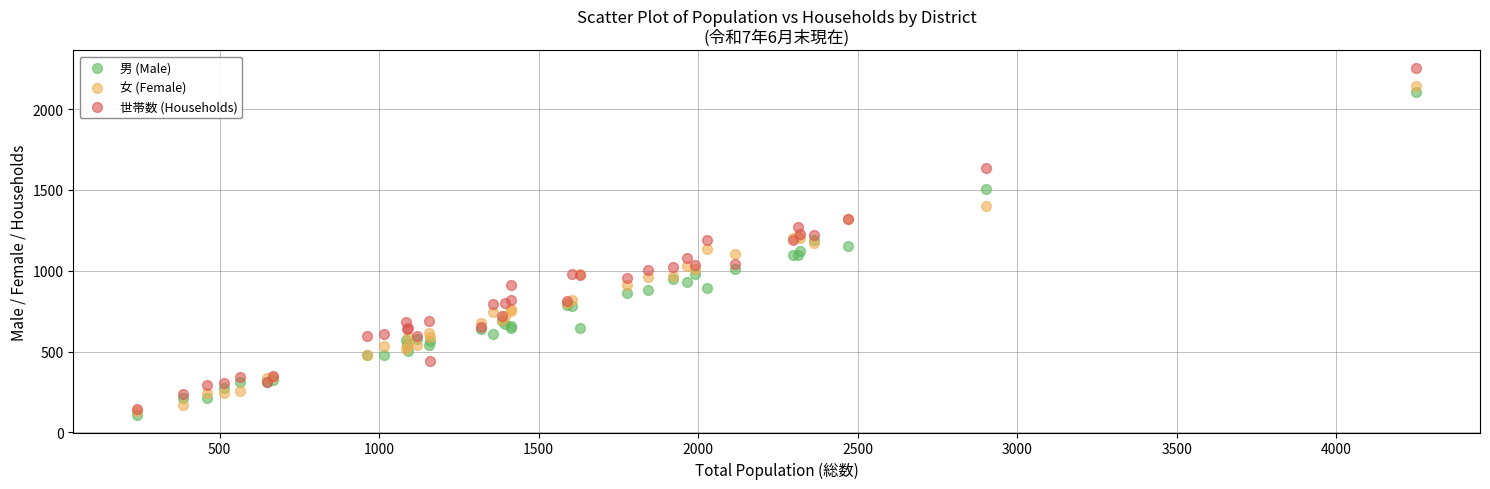

What are all the series names shown in the legend?

男 (Male), 女 (Female), 世帯数 (Households)